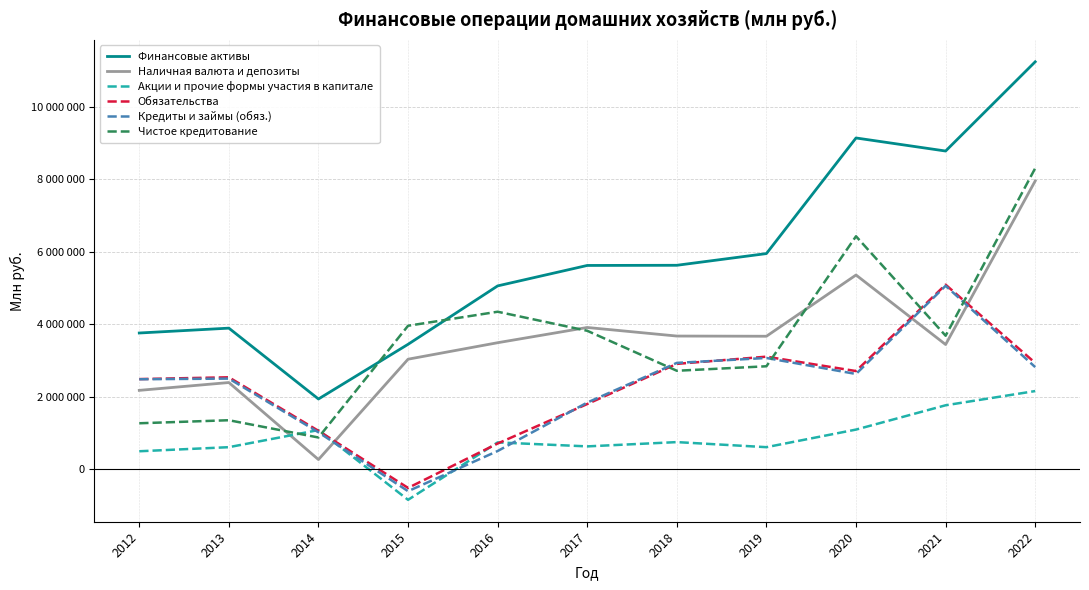

True or false: Акции и прочие формы участия в капитале has more than 1 points higher than both neighbors.

True